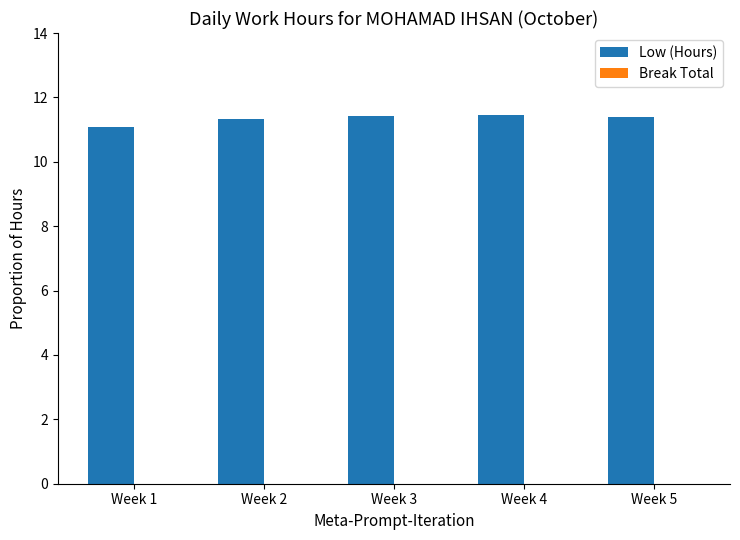

Does the chart contain any negative values?

No